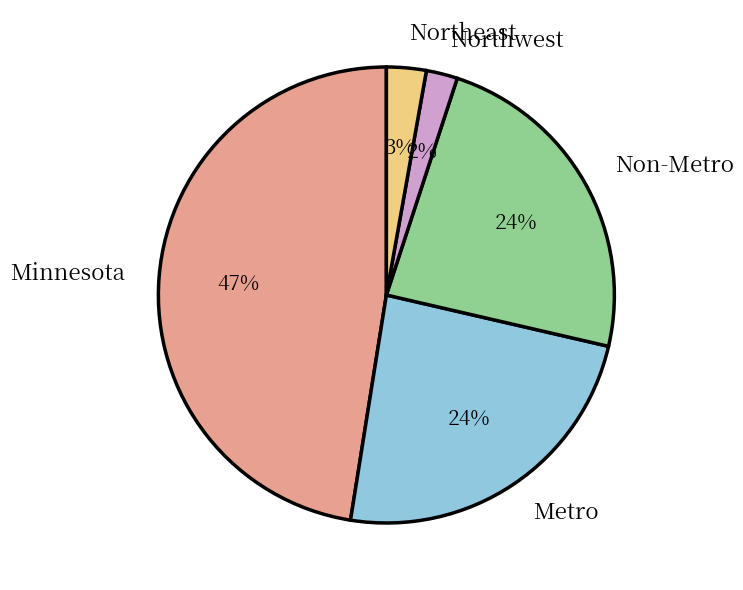

Which category has the biggest portion of the pie?

Minnesota